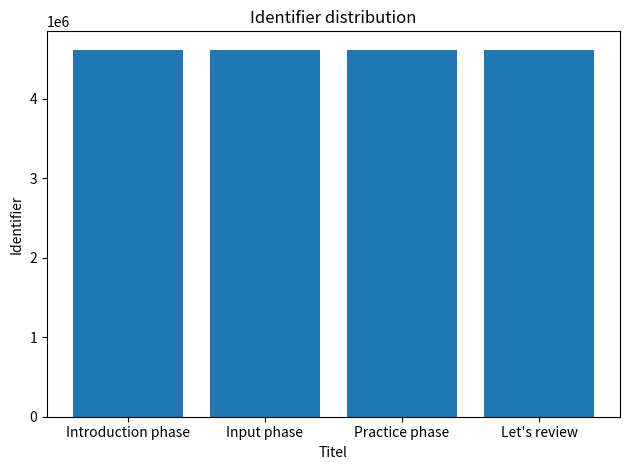

The chart shows a value of 6185608 at Let's review. True or false?

False